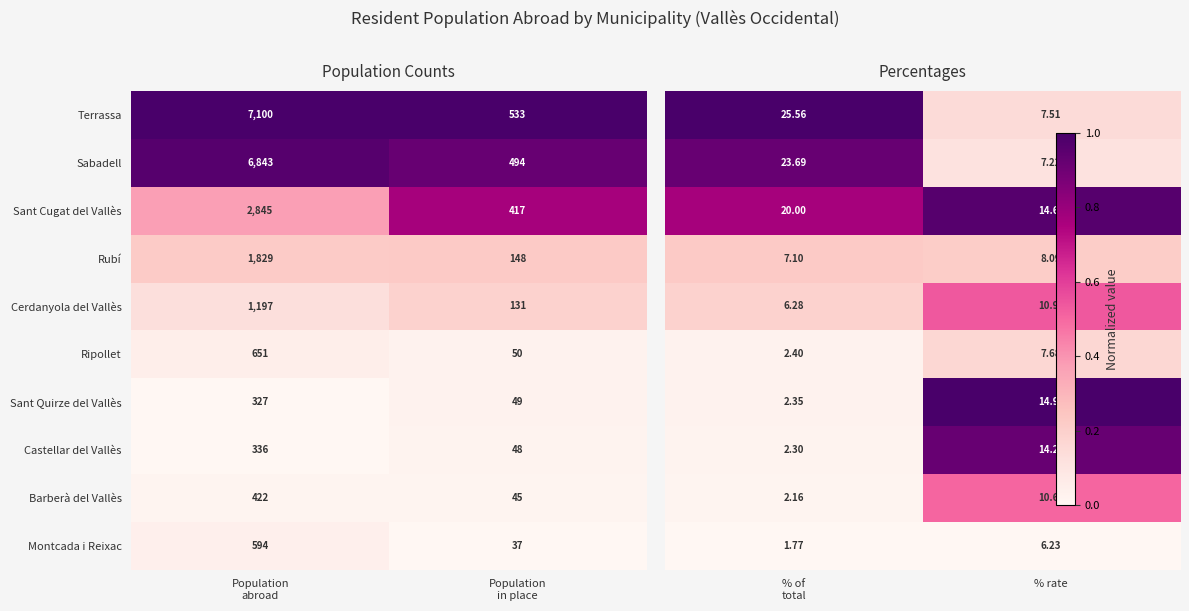

What is the highest value of the Barberà del Vallès series?

422